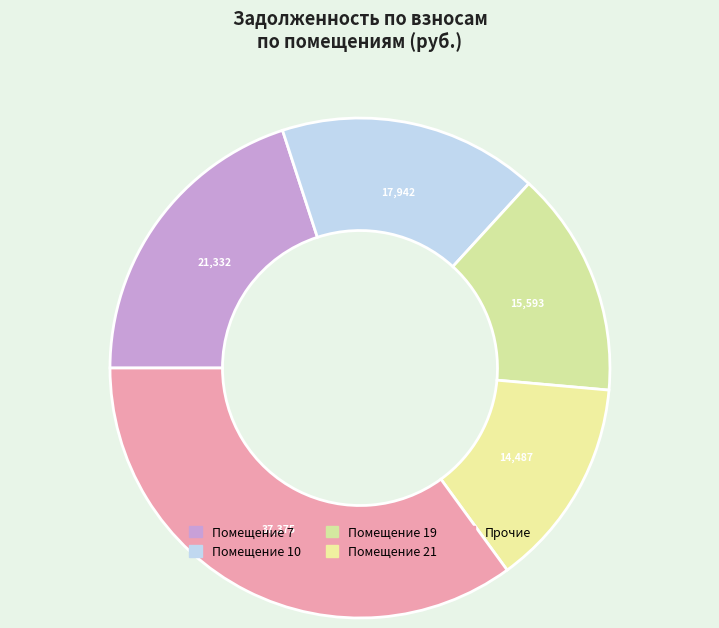

Is there a majority slice in this chart?

No